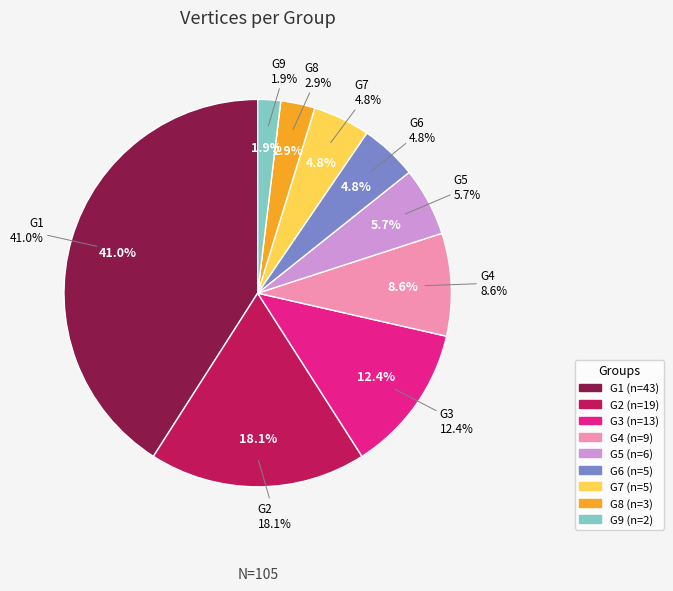

Do G6 and G7 together represent more than half of the pie?

No